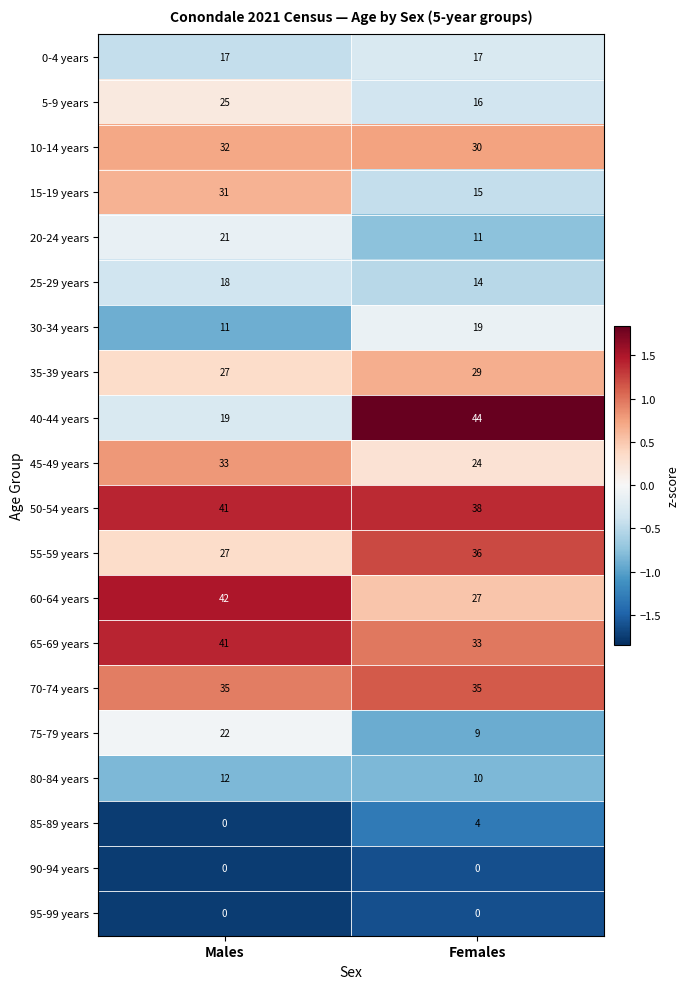

At which category is the sum across all series the highest?

Males